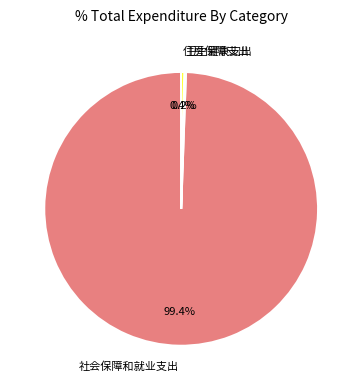

Which category has the biggest portion of the pie?

社会保障和就业支出